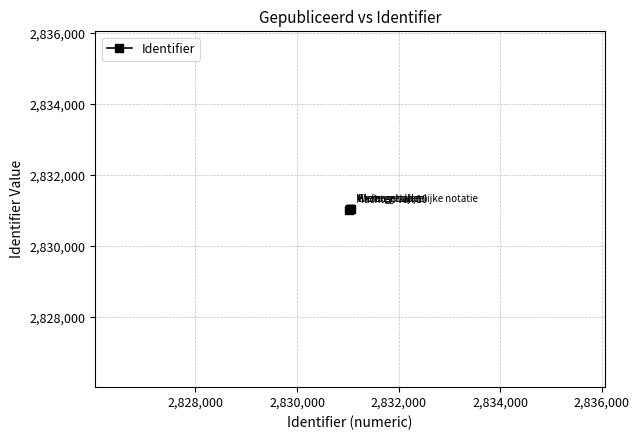

What is the sum of all values?

11324178